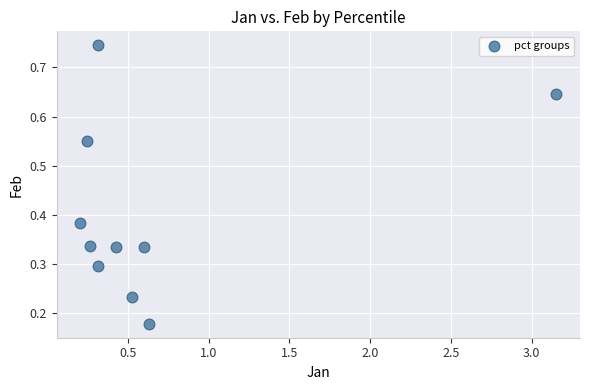

What is the range of X values (max minus min)?

2.9